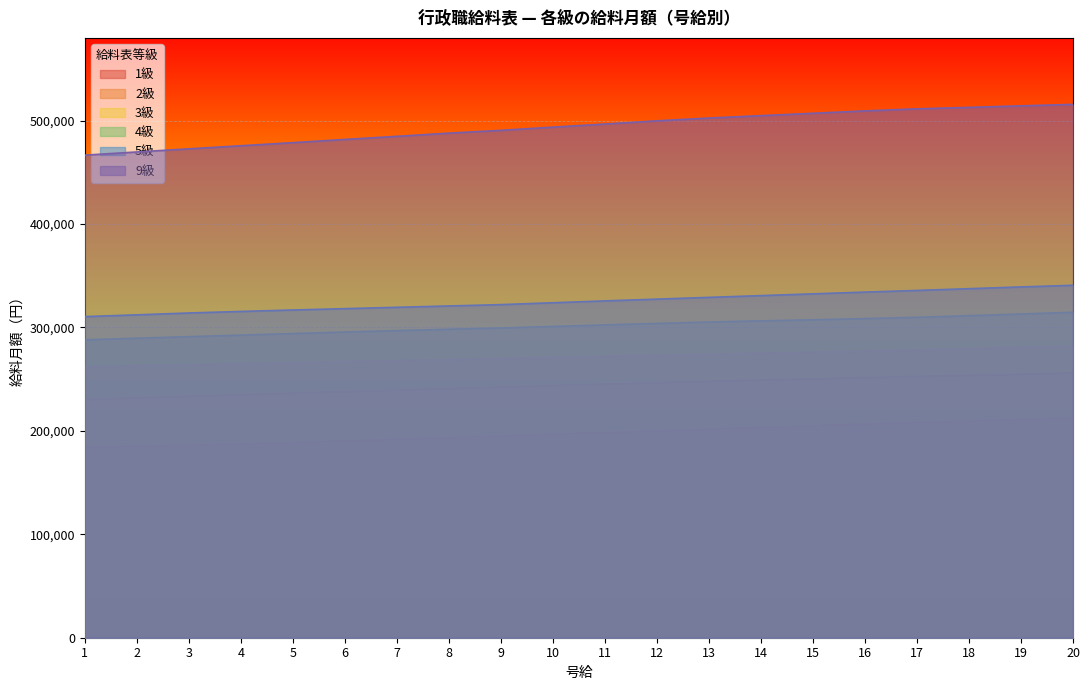

How many lines are shown in the chart?

6